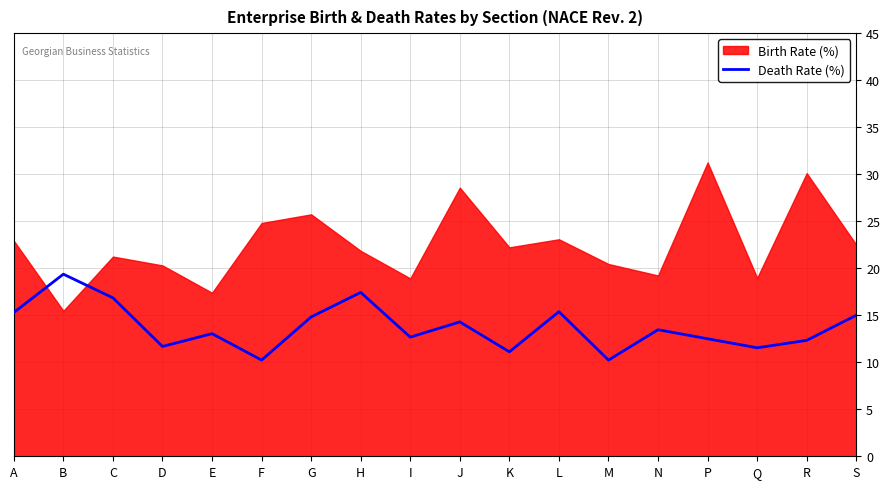

What is the smallest value displayed?

10.2